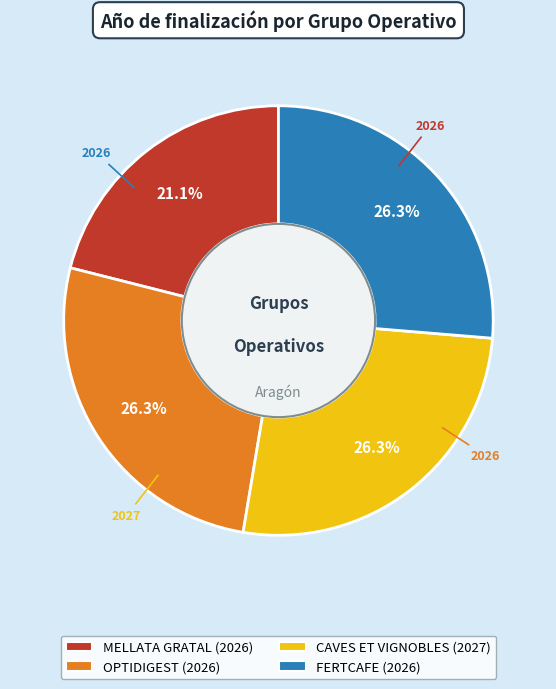

Do MELLATA GRATAL and CAVES ET VIGNOBLES together represent more than half of the pie?

No